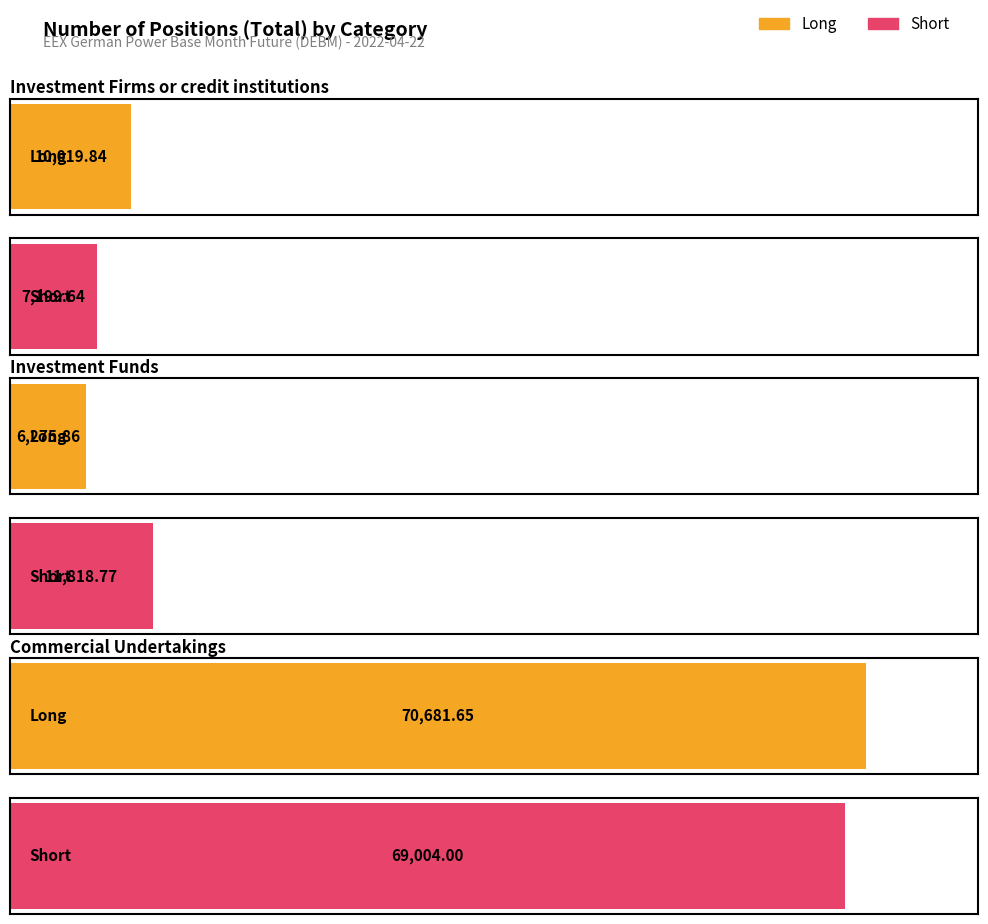

Reading left to right, extract all data points from this chart.

Long: Investment Firms or credit institutions=10019.8	Investment Funds=6275.9	Commercial Undertakings=70681.6
Short: Investment Firms or credit institutions=7199.6	Investment Funds=11818.8	Commercial Undertakings=69004.0